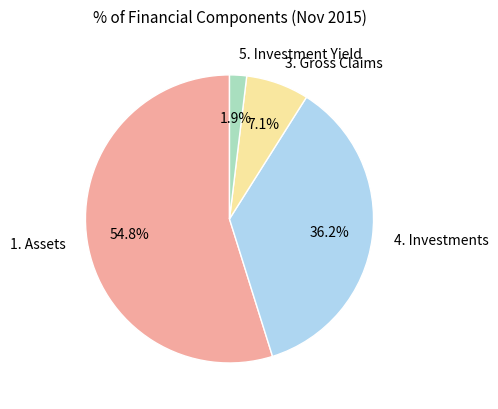

To the nearest percent, what is the difference between the largest and smallest slice percentages?

53%